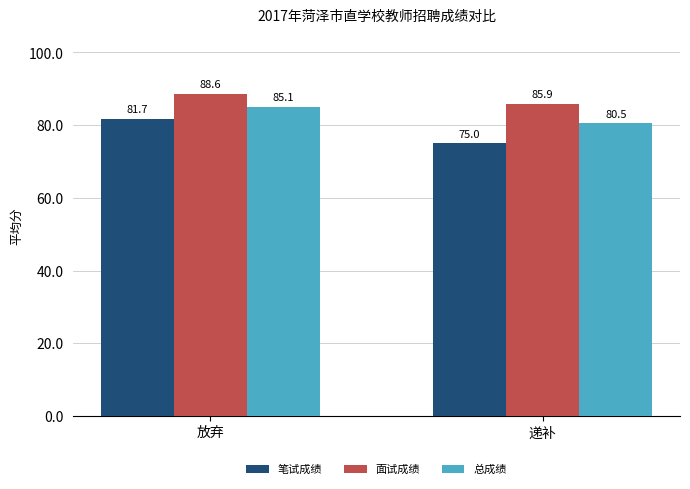

List the series in order of their overall mean, lowest first.

笔试成绩, 总成绩, 面试成绩